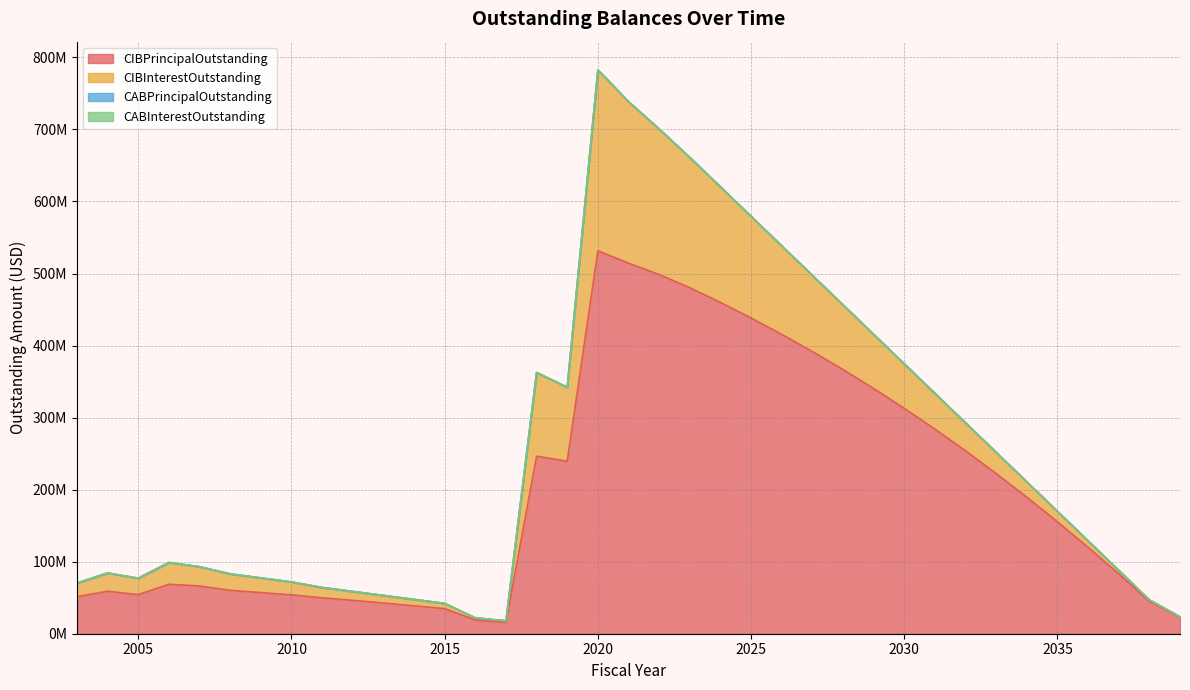

True or false: CABPrincipalOutstanding has more than 1 interior local peaks.

False